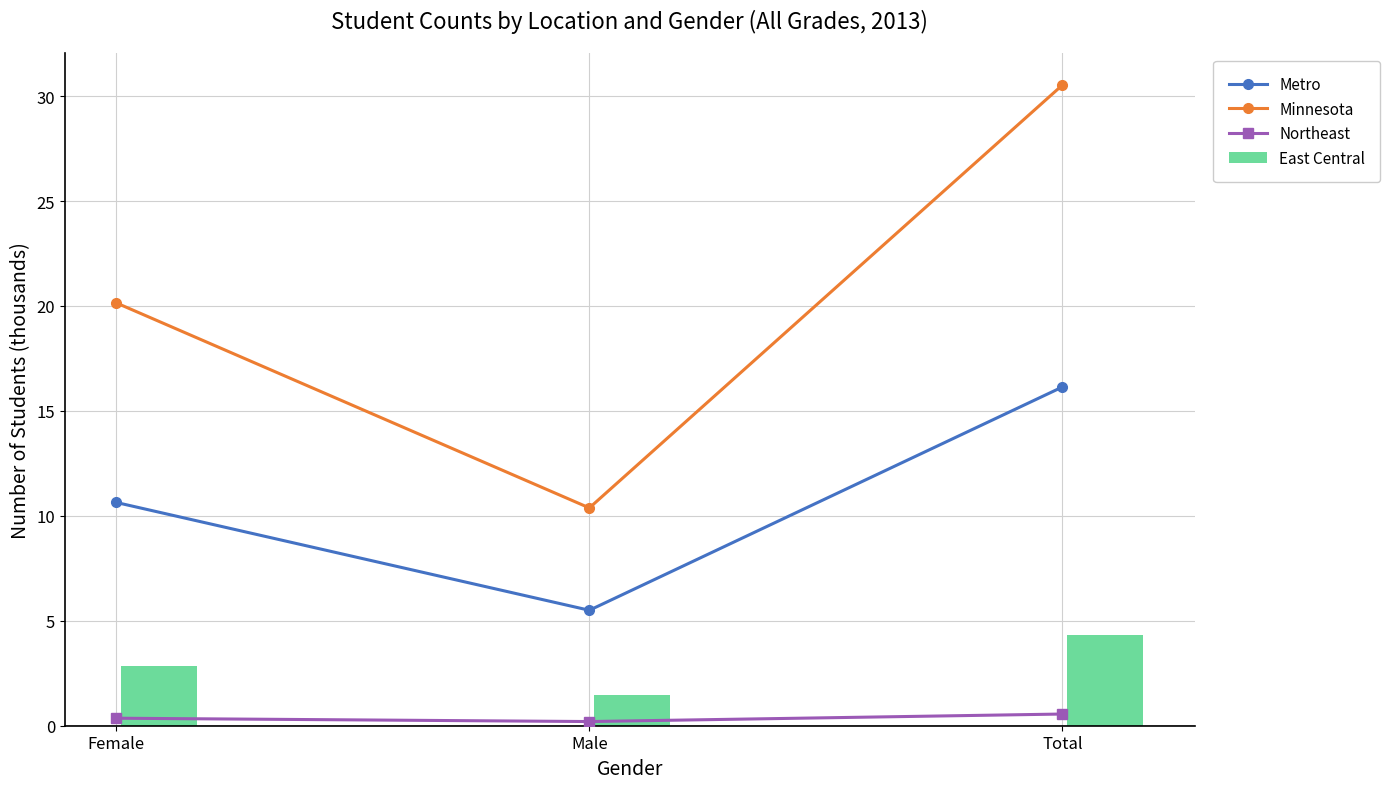

What is the label of the 2nd bar from the left?

Male